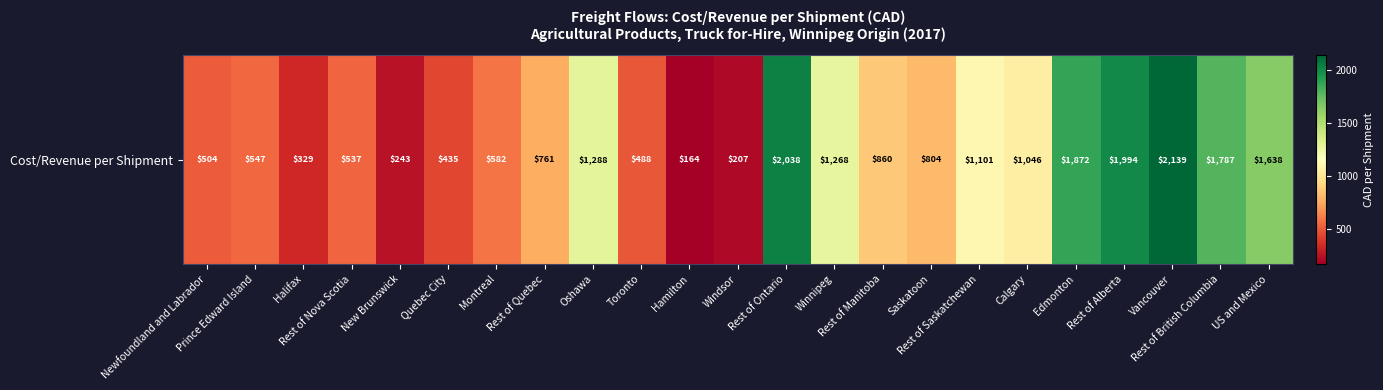

How many data points are less than 804?

11